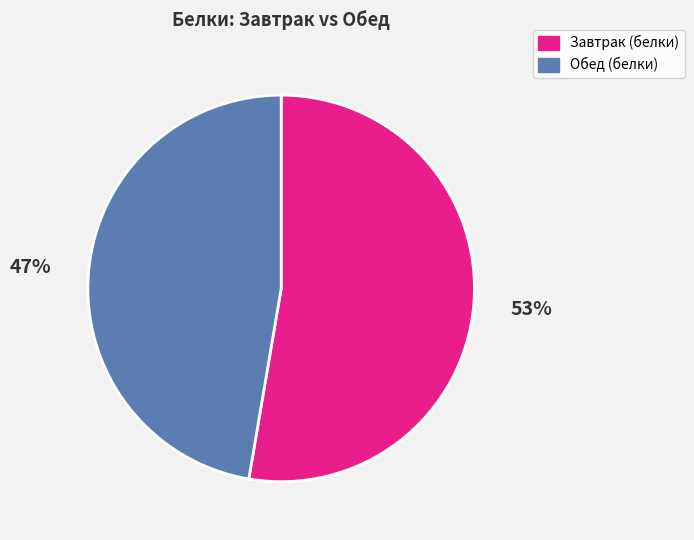

How many slices are in this pie chart?

2